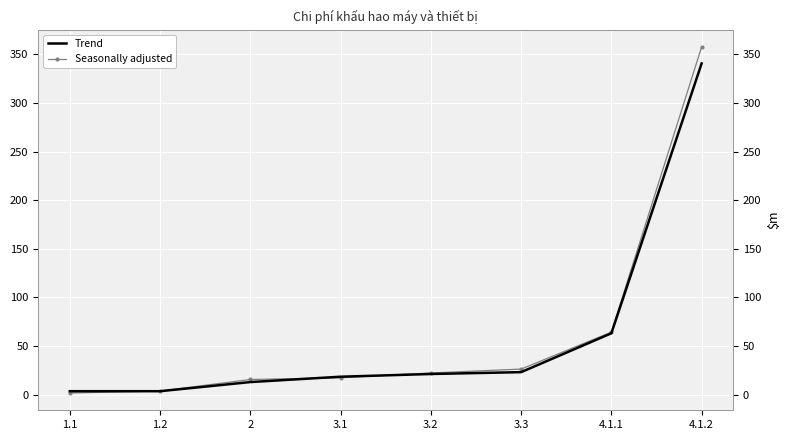

Rank the series by their maximum value, from highest to lowest.

Seasonally adjusted, Trend